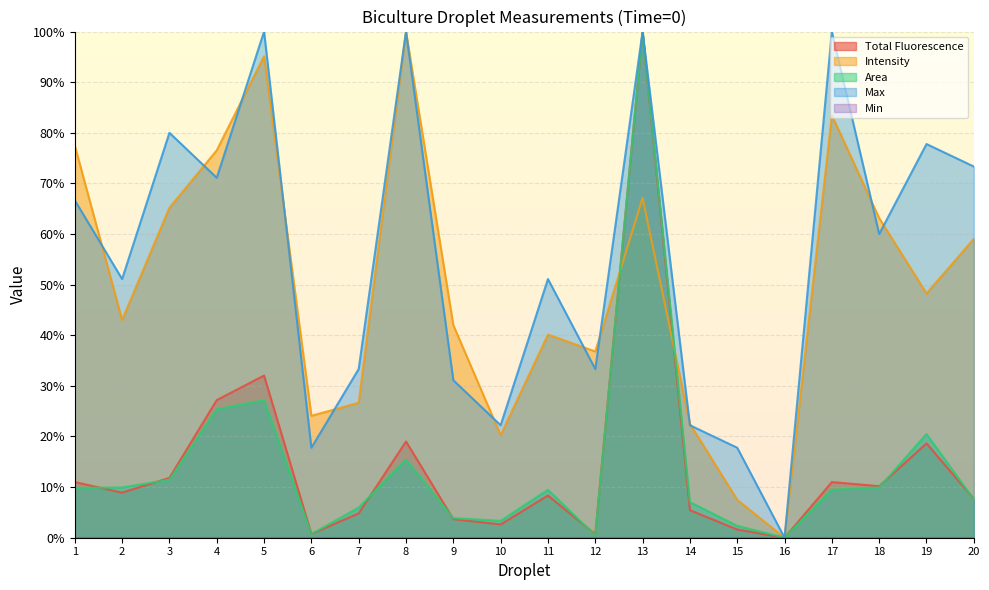

How many lines are shown in the chart?

5